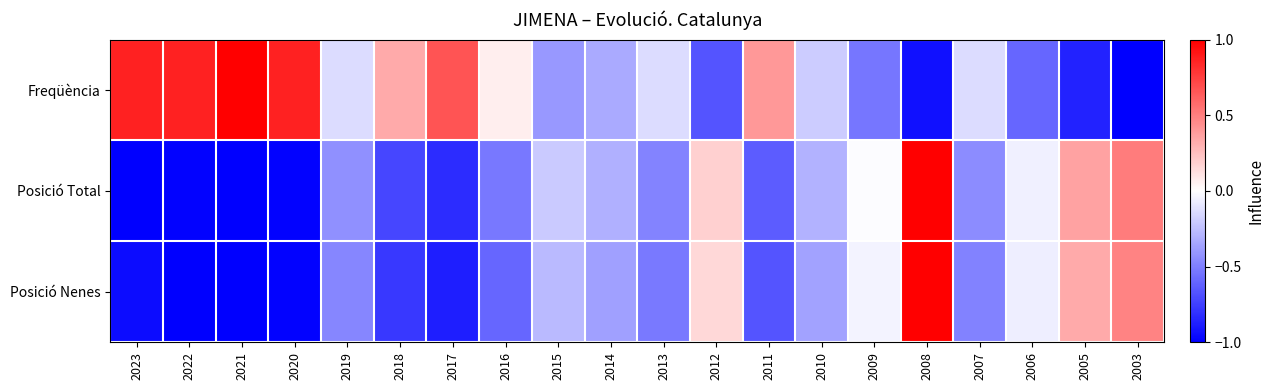

Which series has the largest range (max minus min)?

Freqüència